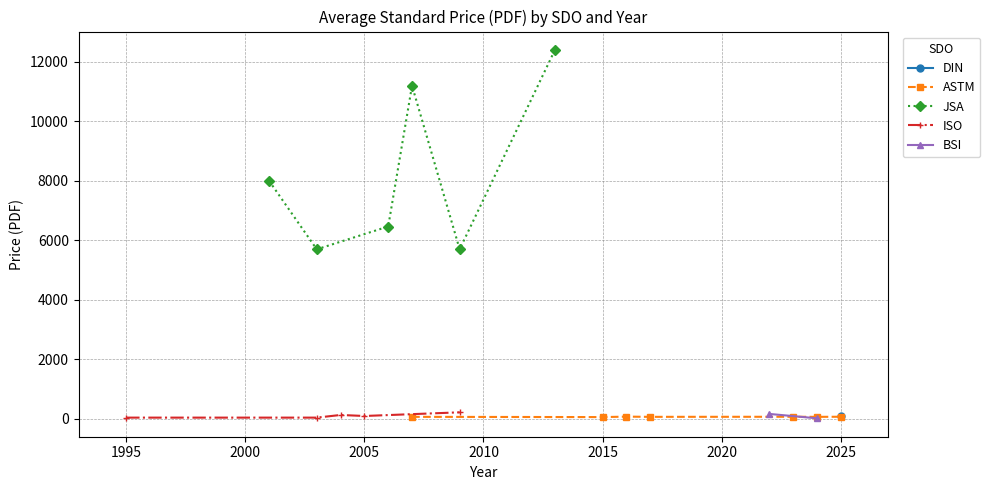

How many data points in BSI are above 0?

3